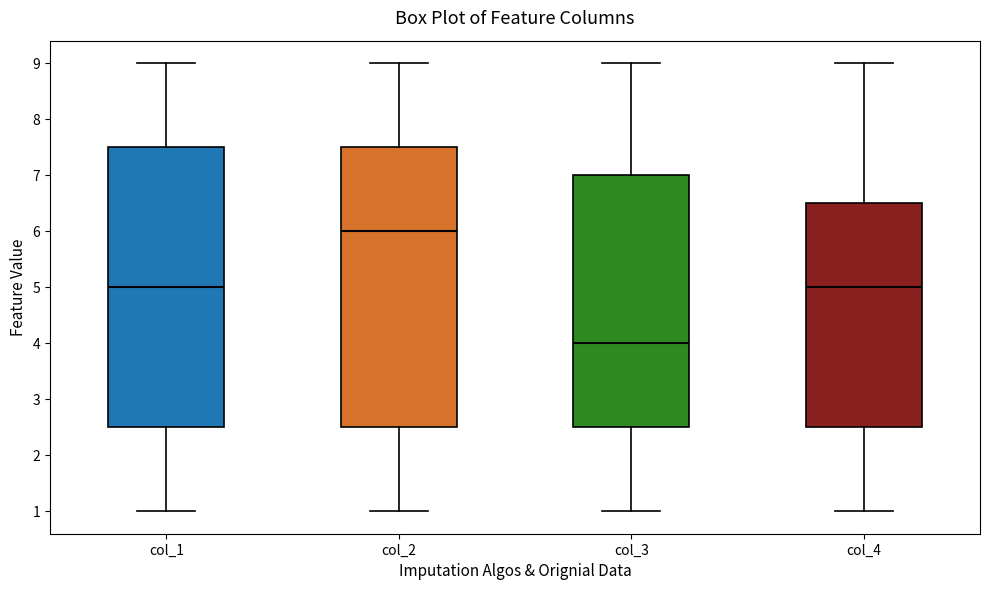

Reading left to right, read every box against the y-axis: the position of its median line, the range the box covers, and the ends of its whiskers. The values are not printed on the chart, so give them approximately, as read against the axis.

col_1: median 5.0, box 2.5 to 7.5, whiskers 1.0 to 9.0
col_2: median 6.0, box 2.5 to 7.5, whiskers 1.0 to 9.0
col_3: median 4.0, box 2.5 to 7.0, whiskers 1.0 to 9.0
col_4: median 5.0, box 2.5 to 6.5, whiskers 1.0 to 9.0